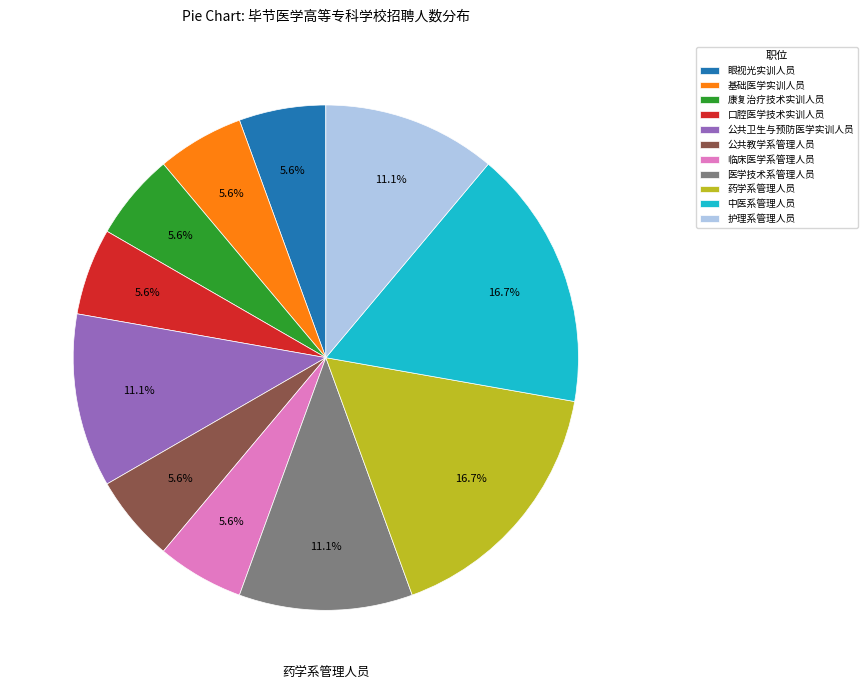

Combined, do 中医系管理人员 and 护理系管理人员 account for over 50%?

No